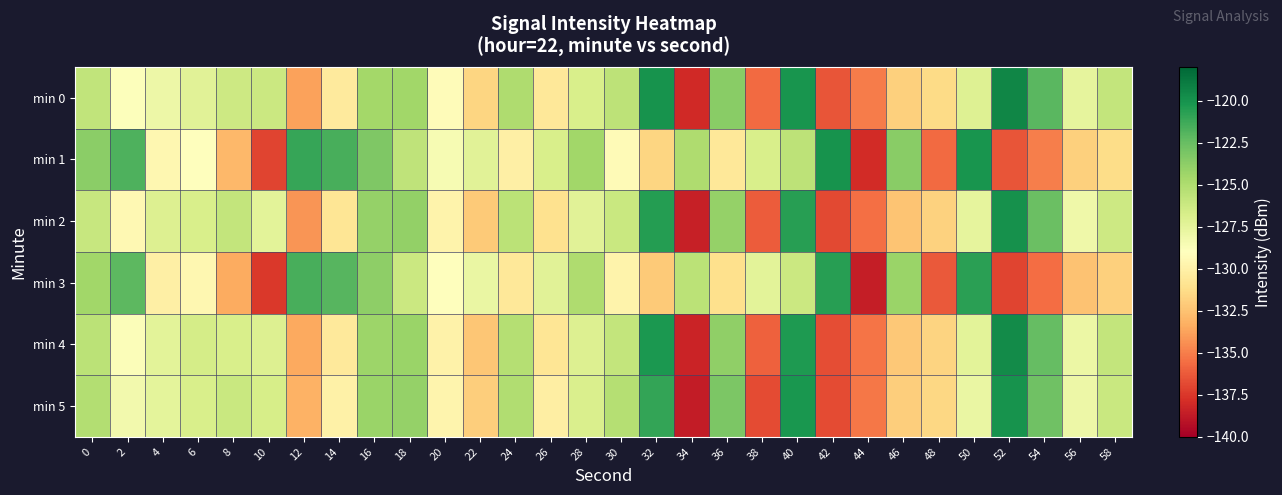

What is the maximum value shown in the chart?

-119.4